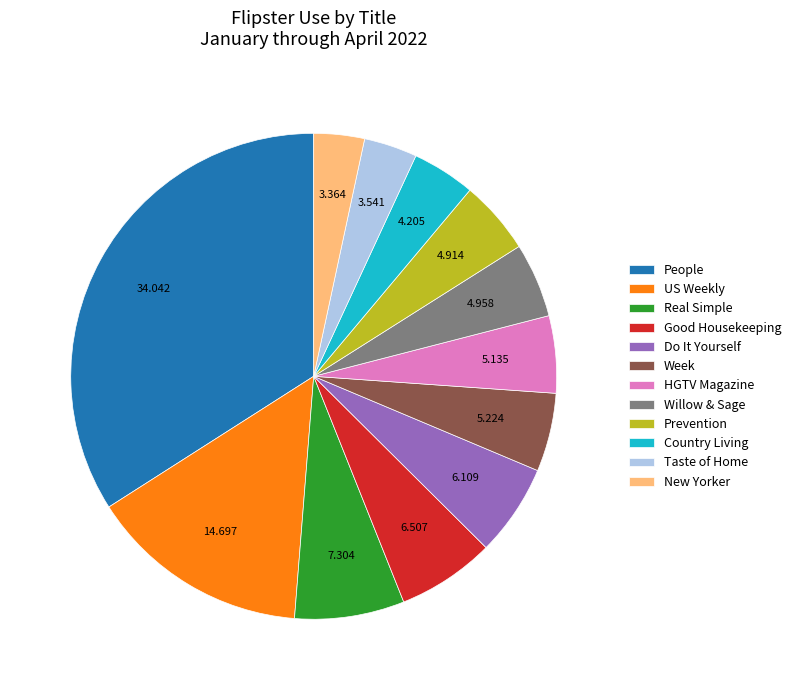

Which category has the biggest portion of the pie?

People